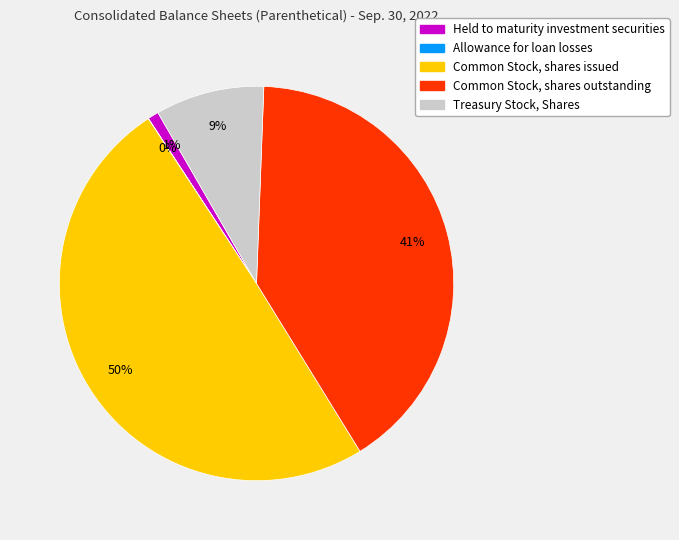

What percentage is the Held to maturity investment securities slice, to the nearest percent?

1%